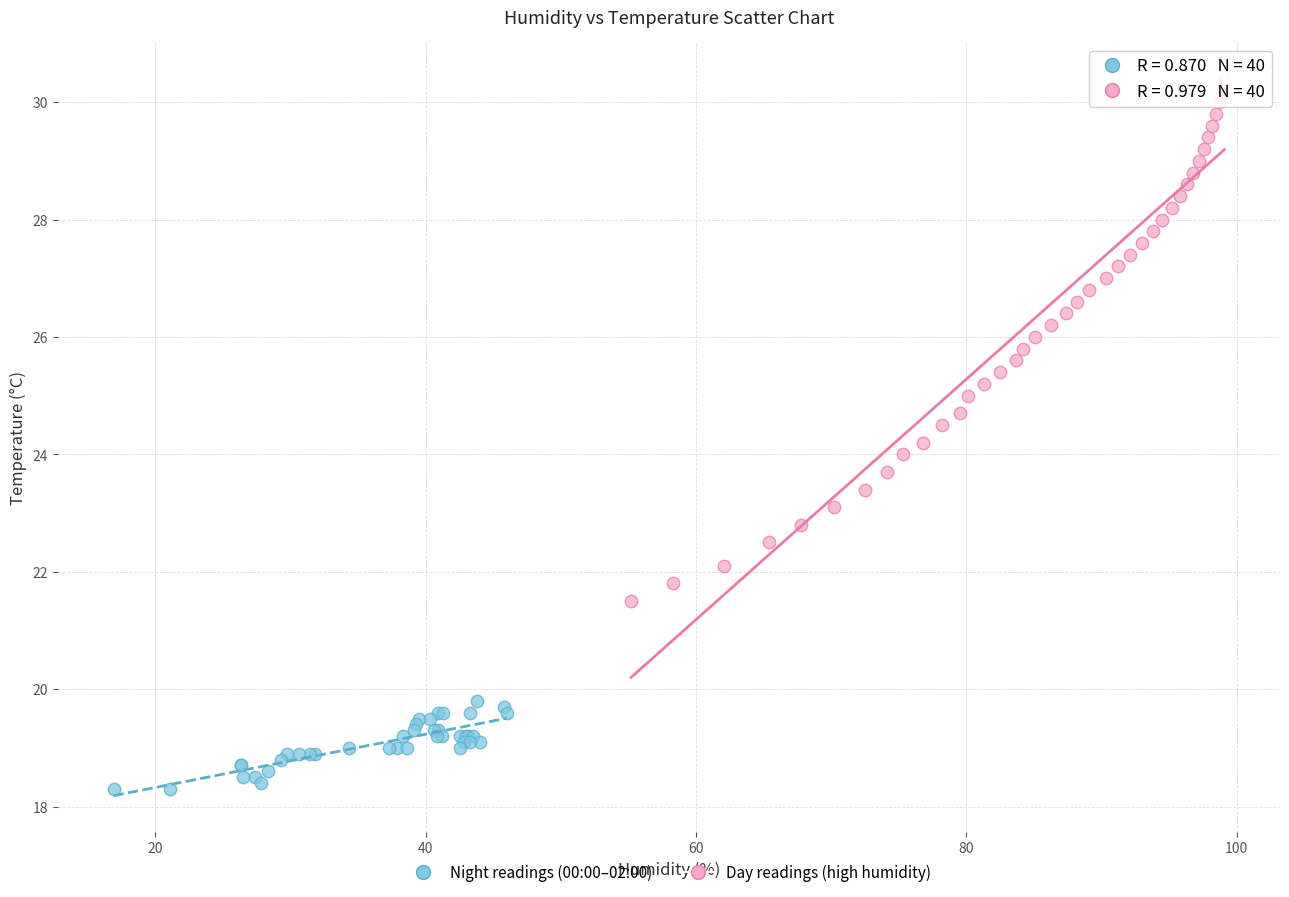

Which series has the largest Y range (max minus min)?

Day readings (high humidity)